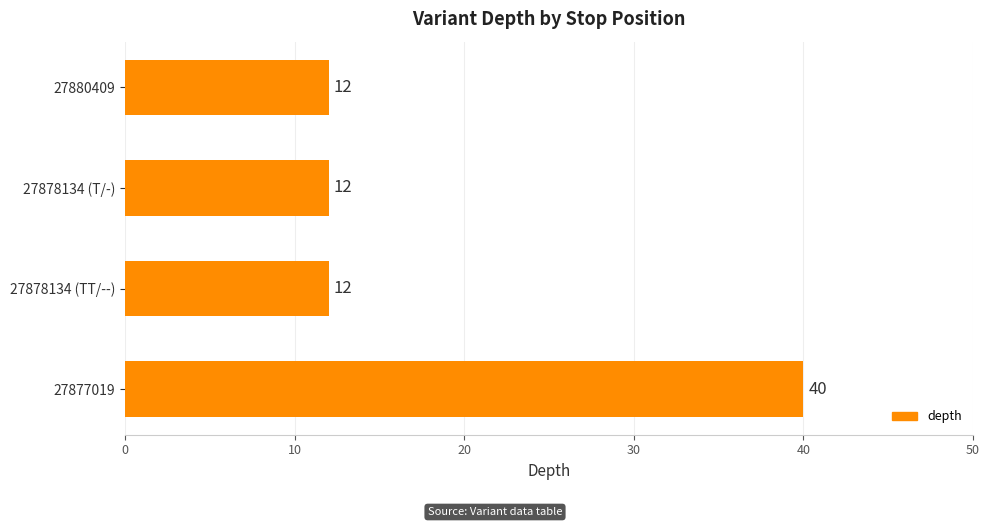

Count the values in the range 12 to 40.

4